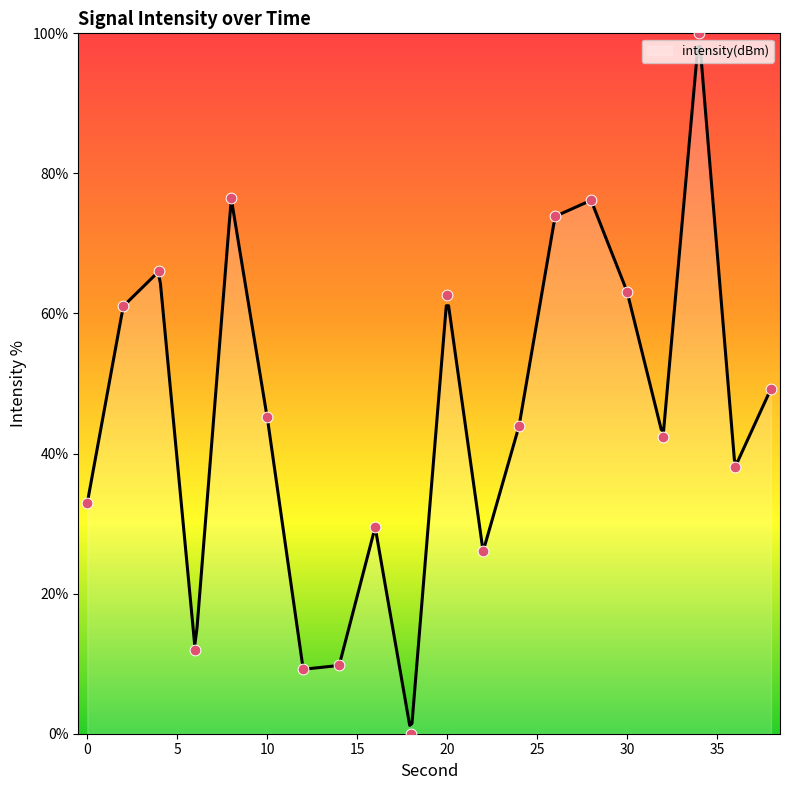

What is the change in value from 2 to 20?

+1.5